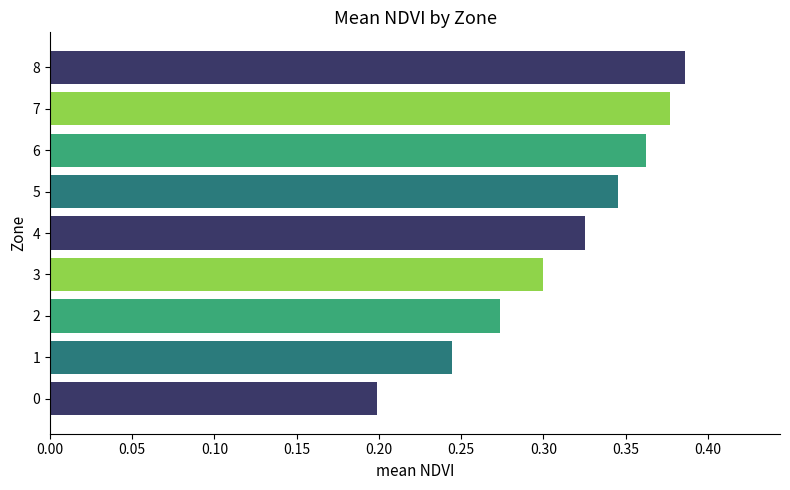

The chart shows a value of 0.1 at 5. True or false?

False